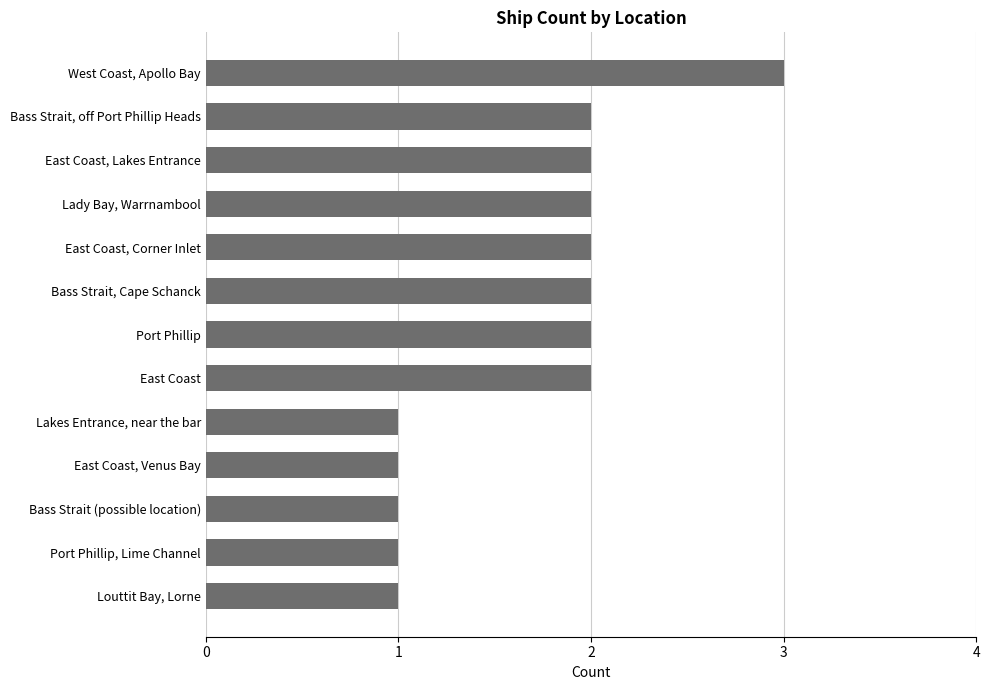

The chart shows a value of 2 at Bass Strait, Cape Schanck. True or false?

True